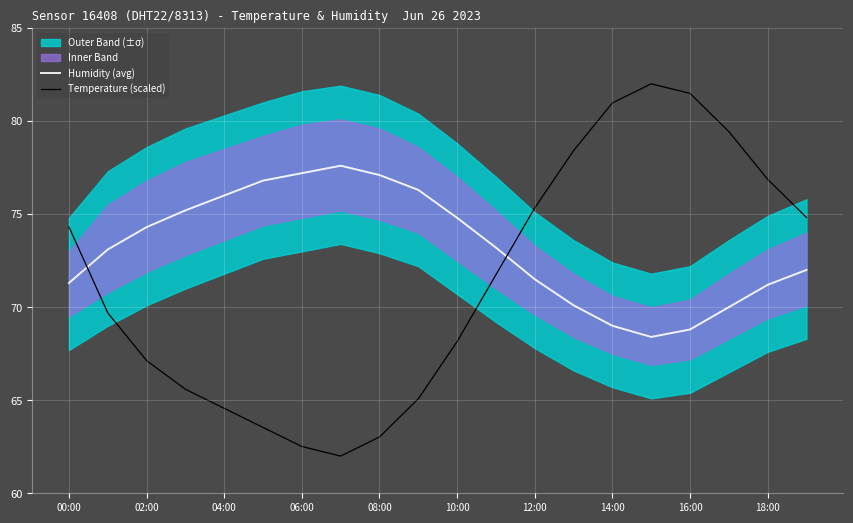

Is it true that Temperature (scaled) equals 32.7 at 04:00?

False